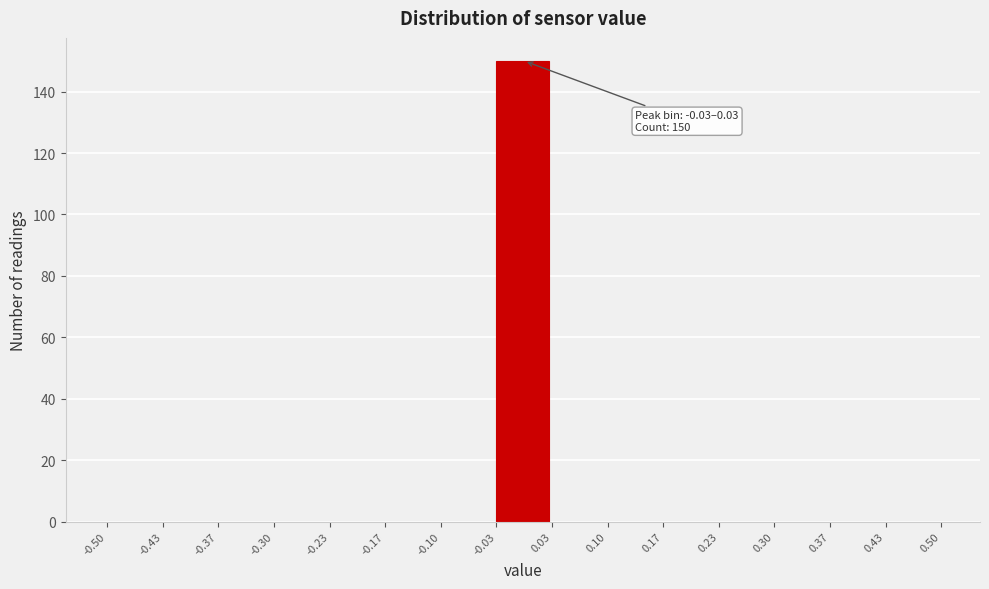

Over which range of the x-axis is the bar tallest?

-0.03 to 0.03